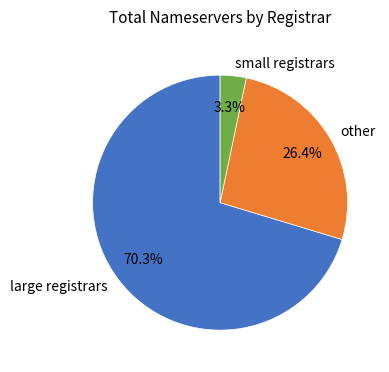

Combined, do small registrars and large registrars account for over 50%?

Yes